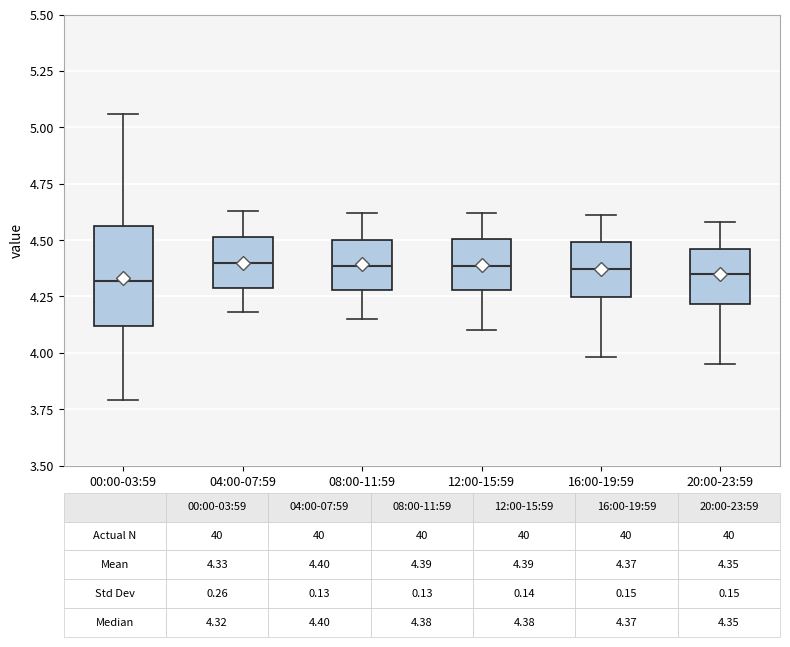

Comparing the boxes themselves (not the whiskers), which one is the tallest?

00:00-03:59